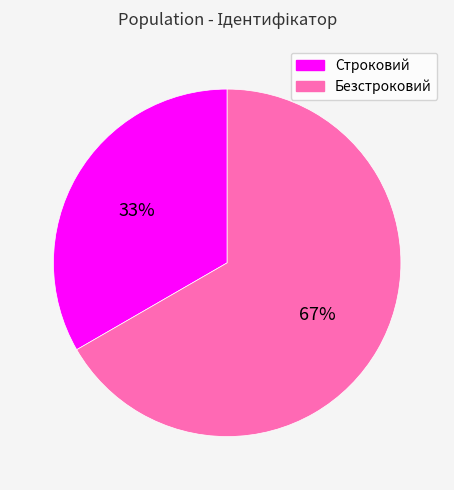

What is the ratio of the value at Строковий to the value at Безстроковий?

0.5